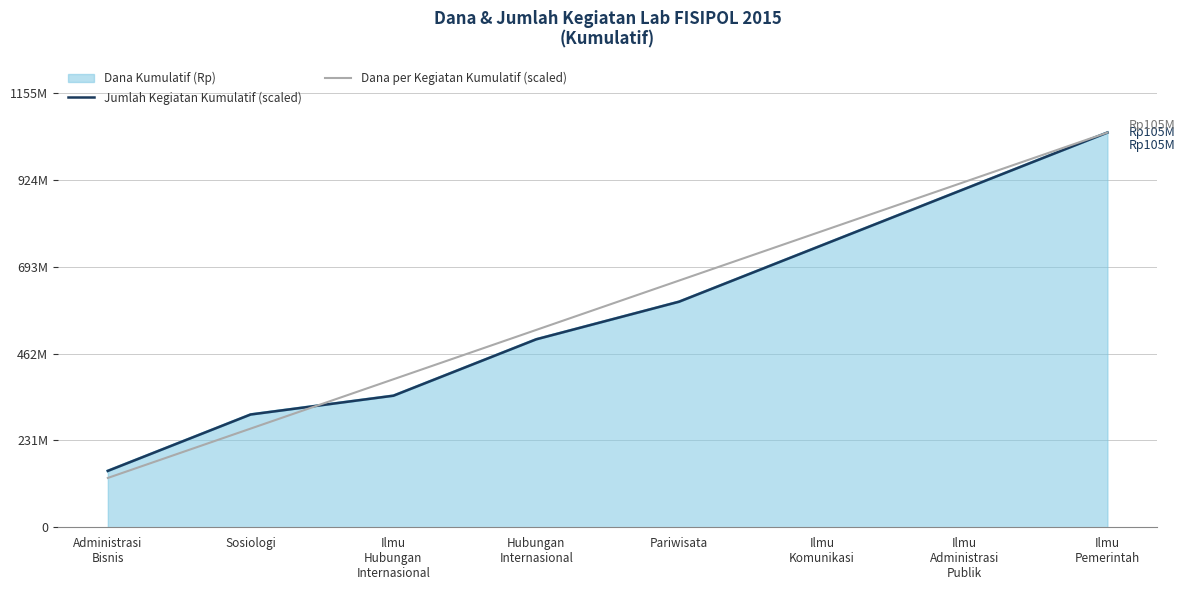

True or false: Dana per Kegiatan Kumulatif (scaled) has a value of 14489985 at Sosiologi.

False